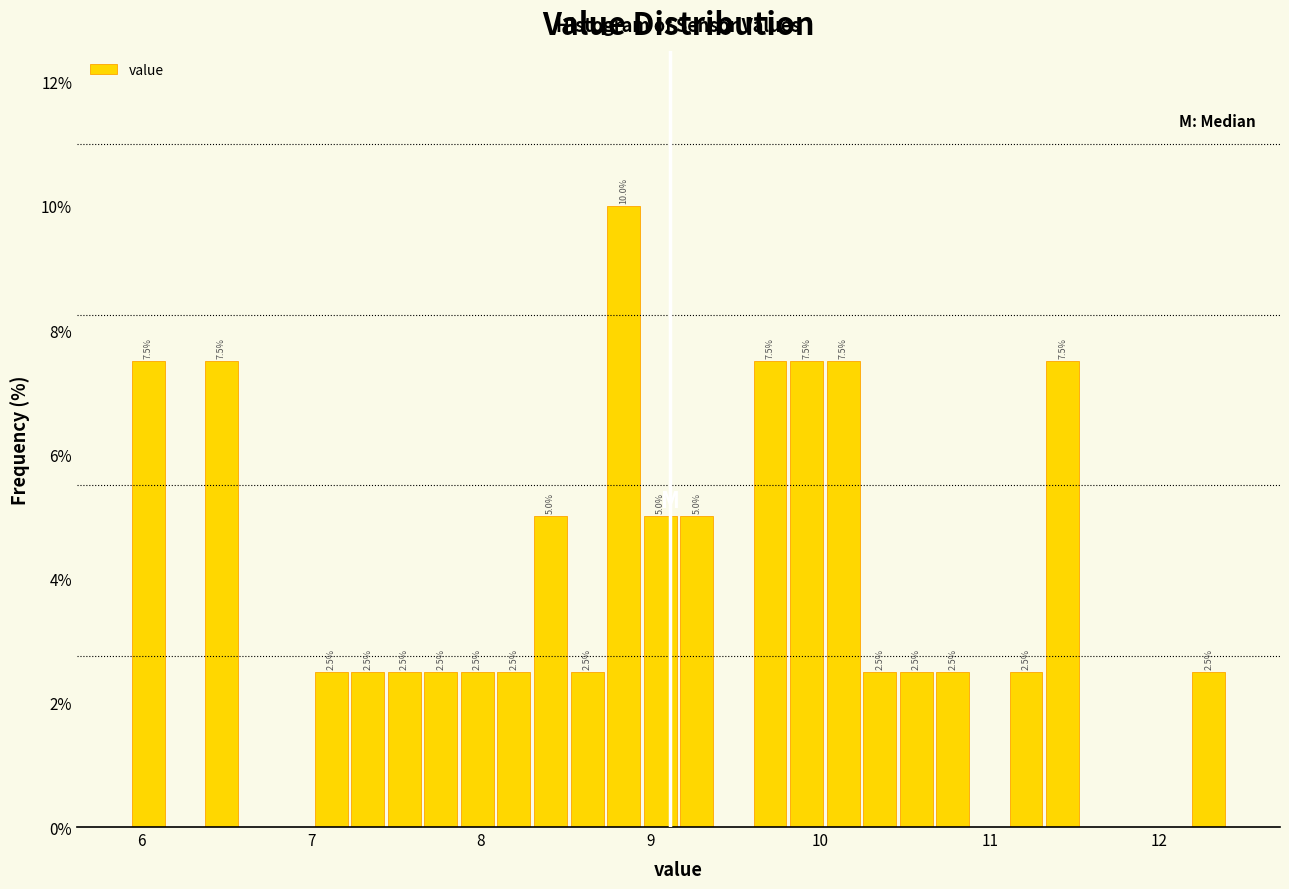

Around what value on the x-axis is the tallest bar? Give the approximate position of its centre, as read against the axis.

8.8